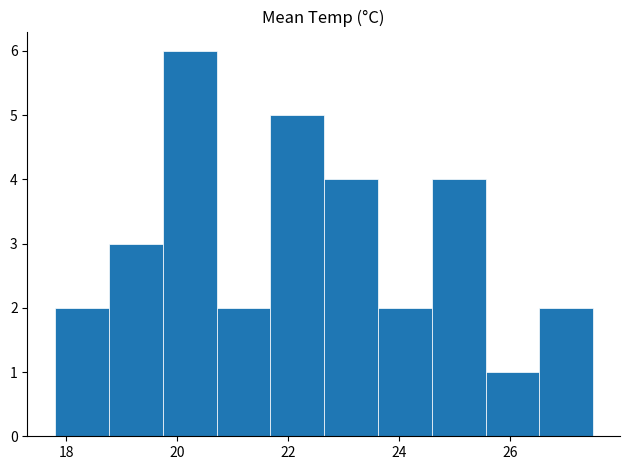

Reading left to right, transcribe this chart: for each bar, give the range it covers on the x-axis and its height. Neither the bar edges nor the heights are printed on the chart, so give them approximately, as read against the axes.

17.8 to 18.8: 2
18.8 to 19.8: 3
19.8 to 20.8: 6
20.8 to 21.6: 2
21.6 to 22.6: 5
22.6 to 23.6: 4
23.6 to 24.6: 2
24.6 to 25.6: 4
25.6 to 26.6: 1
26.6 to 27.6: 2